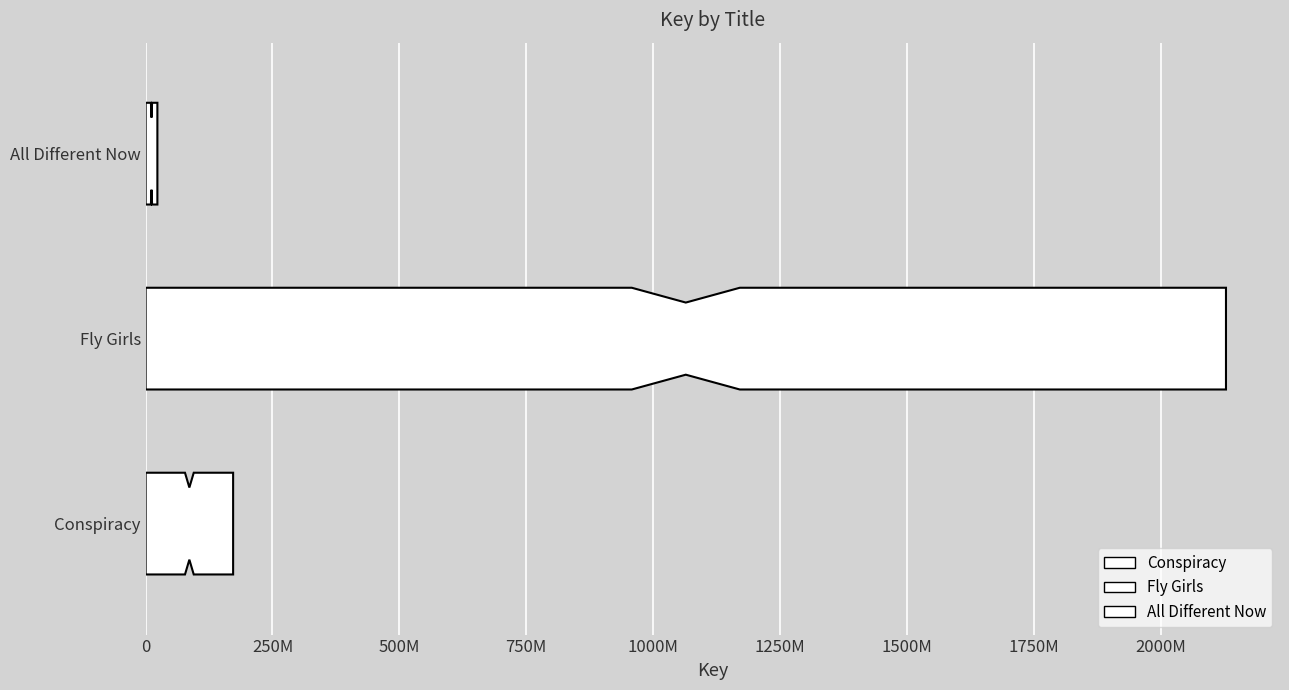

What is the difference between the values at Conspiracy and All Different Now?

149235013